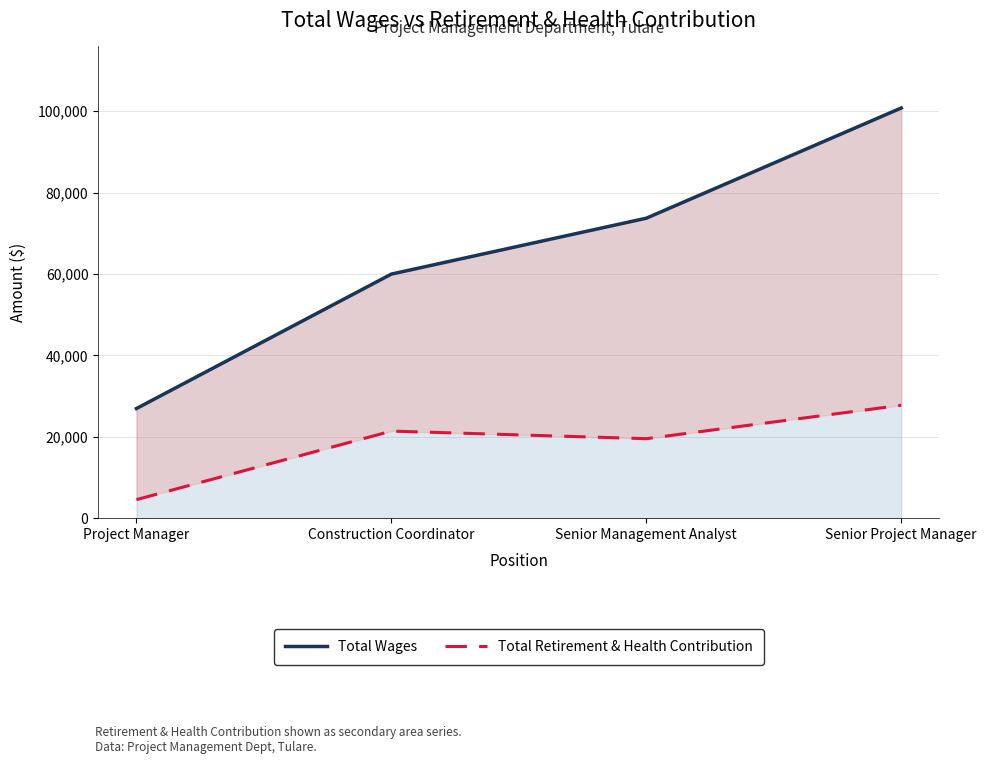

Reading left to right, what are all the values shown in this chart?

Total Wages: Project Manager=26952	Construction Coordinator=59973	Senior Management Analyst=73699	Senior Project Manager=100771
Total Retirement & Health Contribution: Project Manager=4575	Construction Coordinator=21408	Senior Management Analyst=19545	Senior Project Manager=27757